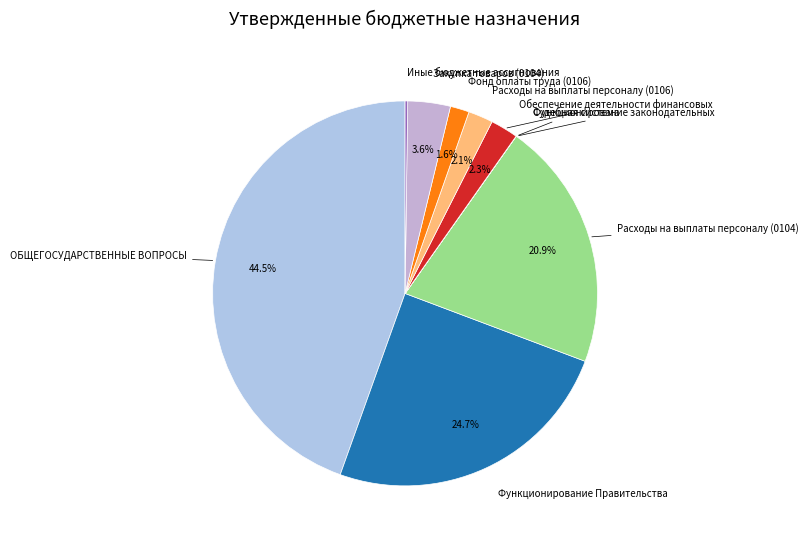

Which slice is the largest?

ОБЩЕГОСУДАРСТВЕННЫЕ ВОПРОСЫ